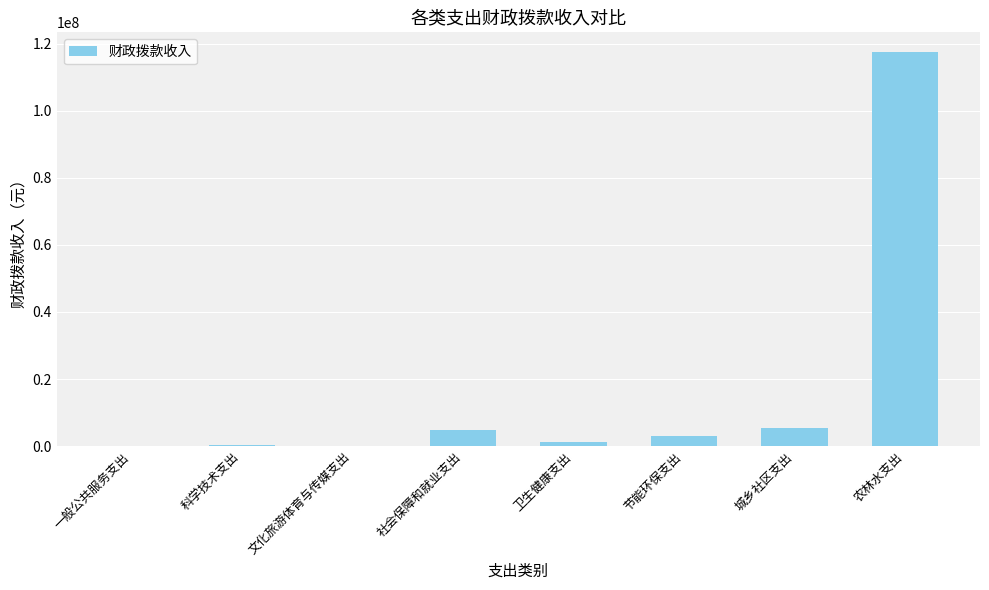

What is the sum of the values at 一般公共服务支出 and 卫生健康支出?

1367866.4